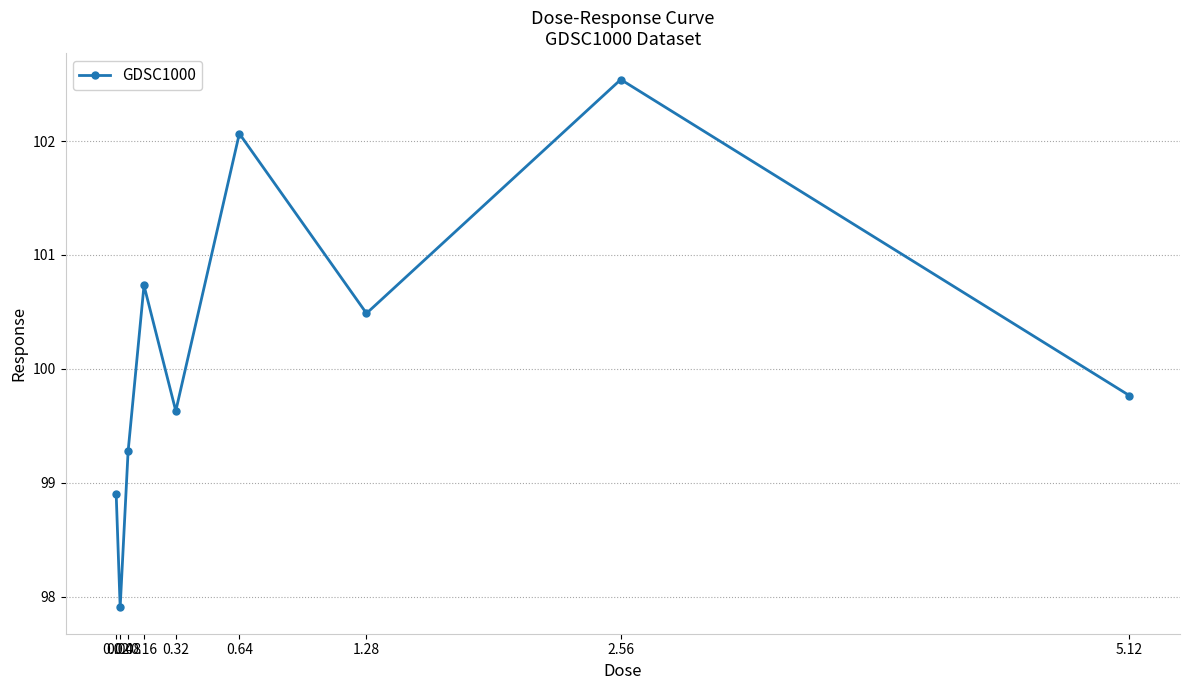

List the labels in order of value, largest first.

2.56, 0.64, 0.16, 1.28, 5.12, 0.32, 0.08, 0.02, 0.04